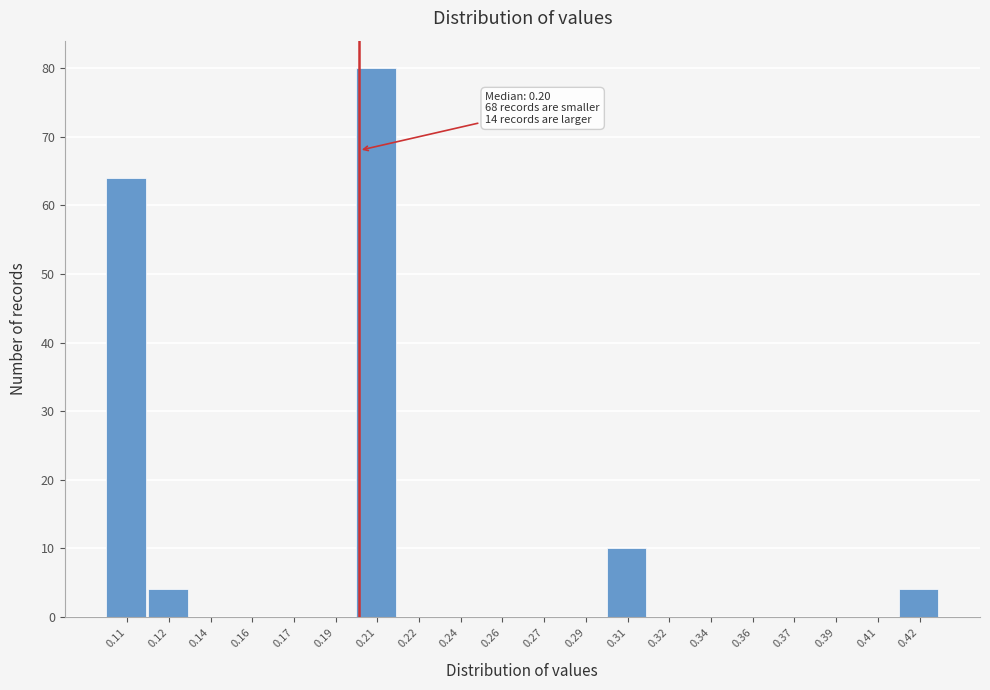

Reading left to right, list all the values displayed in this chart.

0.11=64	0.12=4	0.14=0	0.16=0	0.17=0	0.19=0	0.21=80	0.22=0	0.24=0	0.26=0	0.27=0	0.29=0	0.31=10	0.32=0	0.34=0	0.36=0	0.37=0	0.39=0	0.41=0	0.42=4